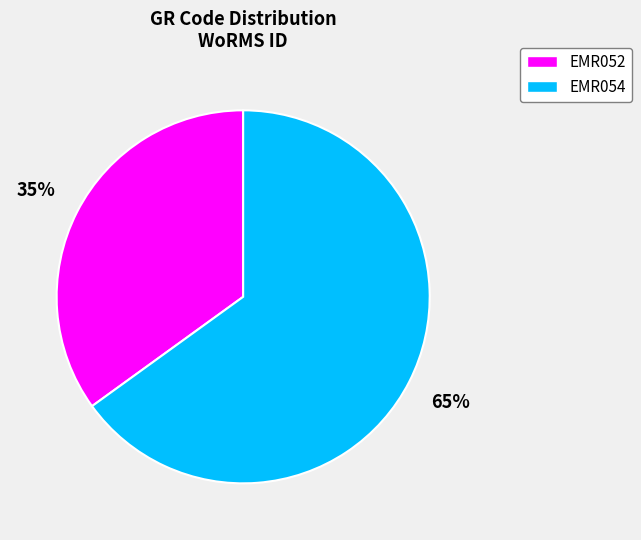

What percentage is the EMR052 slice, to the nearest percent?

35%